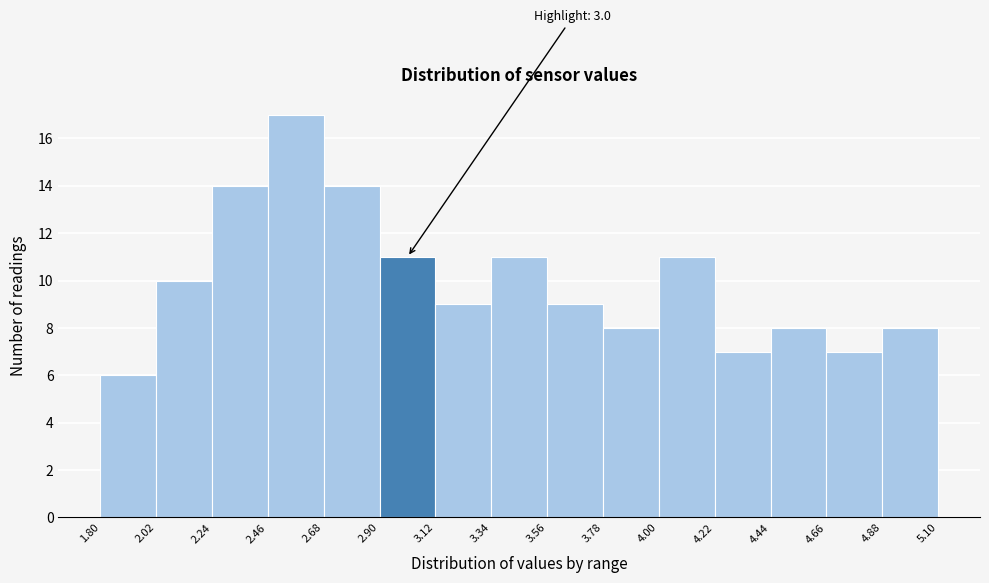

Over which range of the x-axis is the bar tallest?

2.46 to 2.68